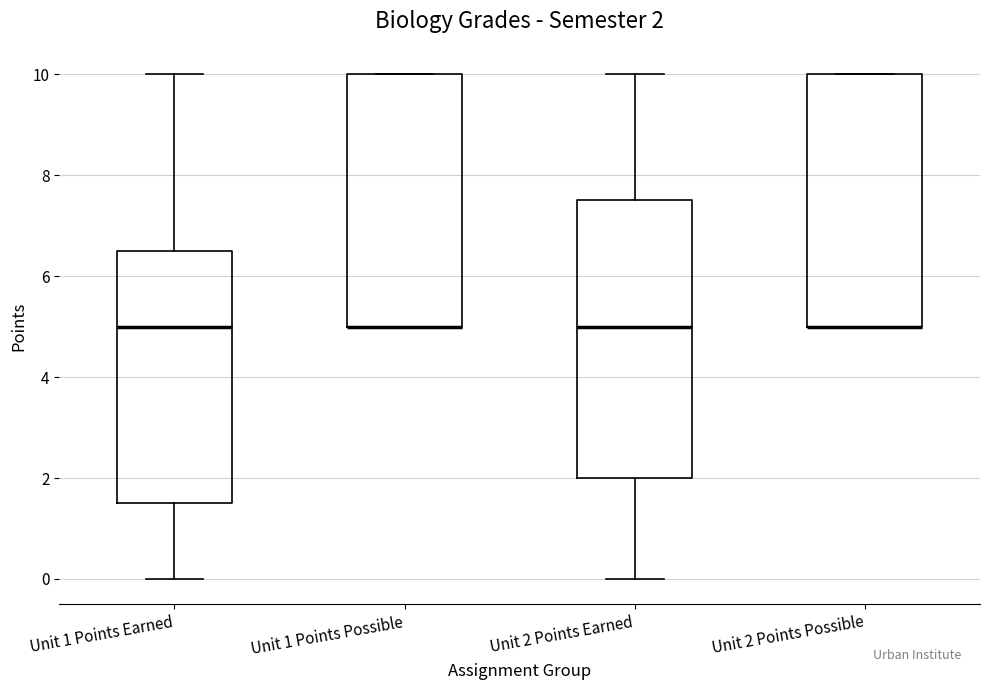

Which box is the tallest, from its lower edge to its upper edge?

Unit 2 Points Earned